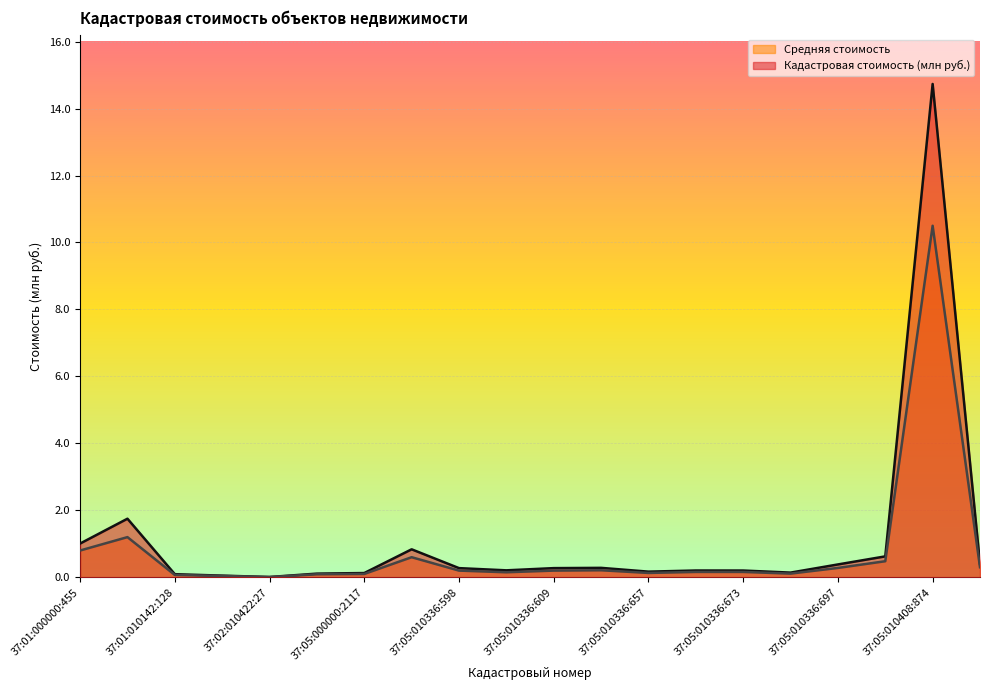

How many lines are shown in the chart?

2